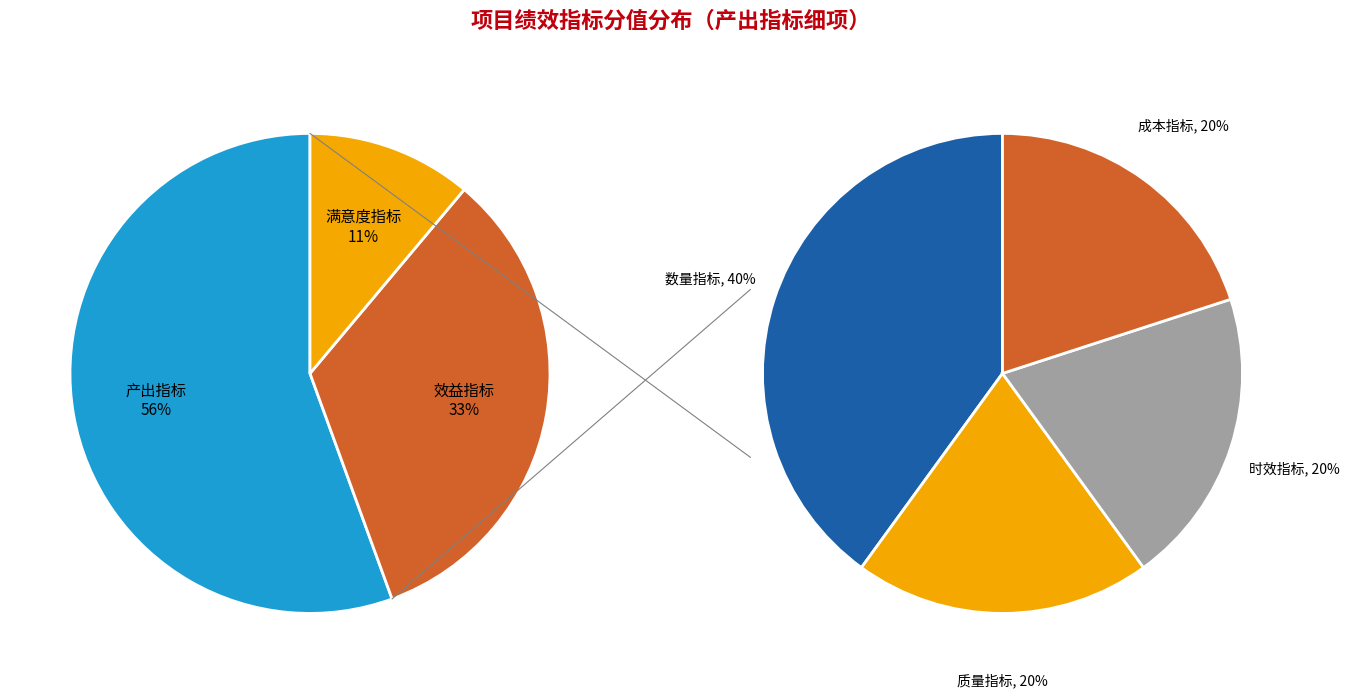

Which has a higher value, 产出指标 or 满意度指标?

产出指标